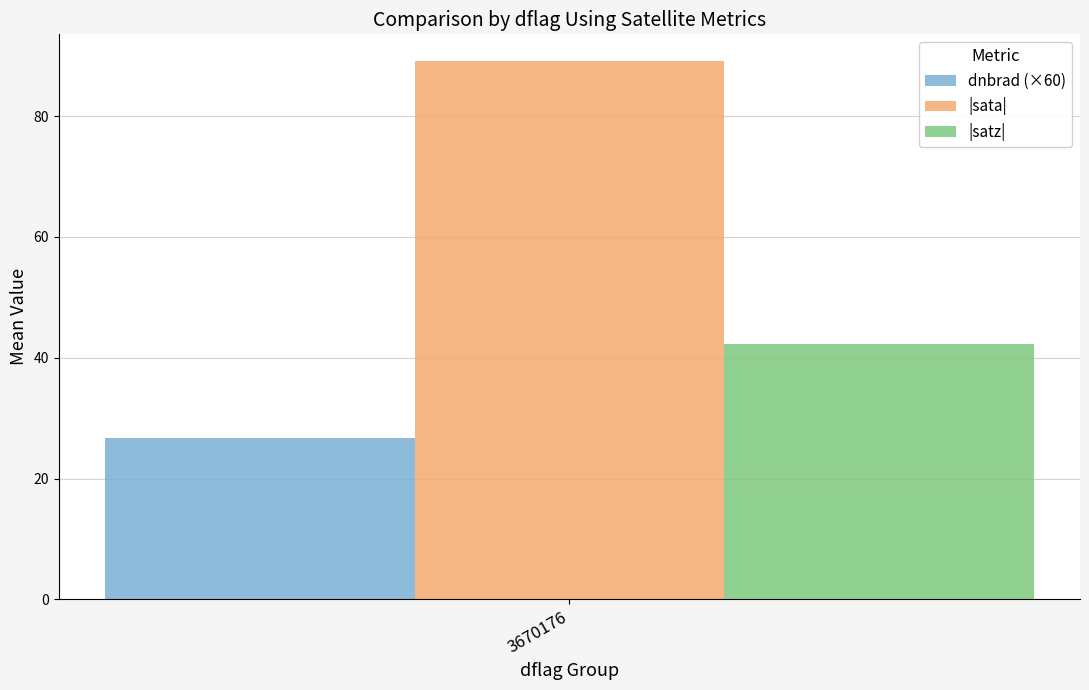

List the series in order of their overall mean, lowest first.

dnbrad (×60), |satz|, |sata|